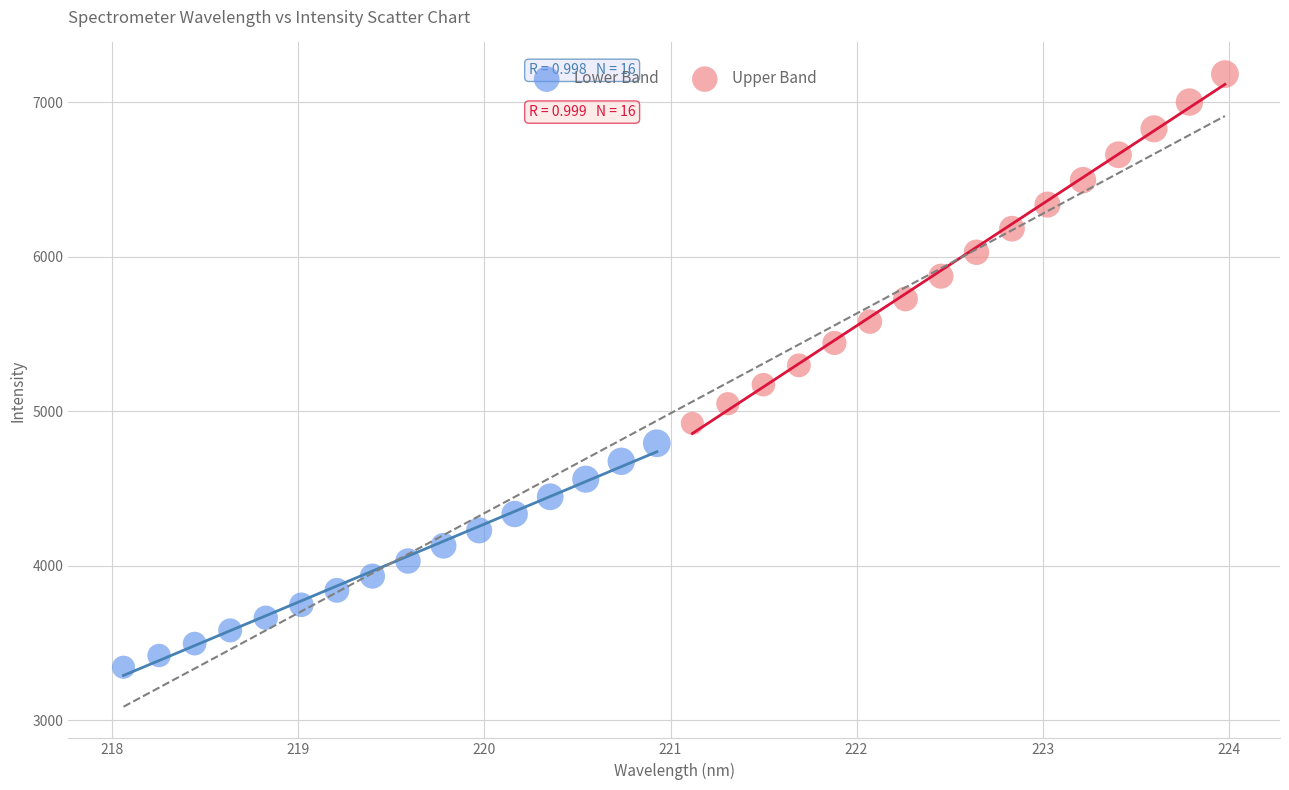

What are all the series names shown in the legend?

Lower Band, Upper Band